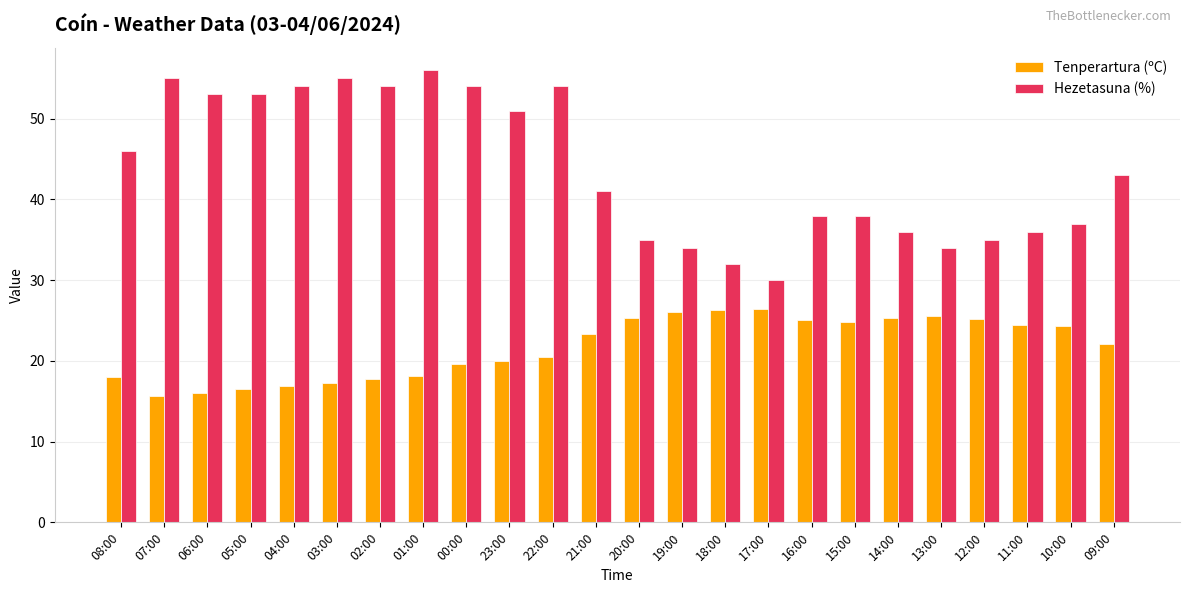

What is the spread (max minus min) of values at 01:00?

37.9